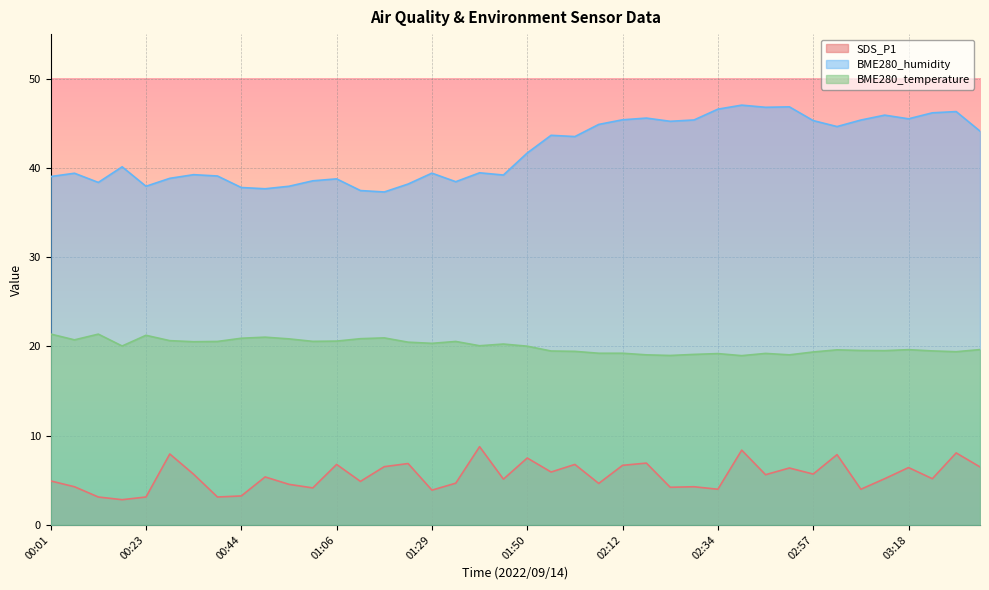

Reading right to left, extract all data points from this chart.

SDS_P1: 03:35=6.5	03:29=8.1	03:24=5.2	03:18=6.4	03:13=5.2	03:08=4.0	03:02=7.9	02:57=5.7	02:52=6.4	02:46=5.6	02:40=8.4	02:34=4.0	02:29=4.3	02:23=4.2	02:18=6.9	02:12=6.7	02:07=4.7	02:02=6.8	01:56=5.9	01:50=7.5	01:45=5.1	01:40=8.8	01:34=4.7	01:29=3.9	01:23=6.9	01:17=6.5	01:12=4.9	01:06=6.8	01:01=4.2	00:55=4.5	00:50=5.4	00:44=3.2	00:39=3.1	00:34=5.7	00:28=8.0	00:23=3.1	00:17=2.8	00:12=3.1	00:07=4.3	00:01=4.9
BME280_humidity: 03:35=44.1	03:29=46.3	03:24=46.2	03:18=45.5	03:13=45.9	03:08=45.4	03:02=44.6	02:57=45.3	02:52=46.9	02:46=46.8	02:40=47.0	02:34=46.6	02:29=45.4	02:23=45.2	02:18=45.6	02:12=45.4	02:07=44.9	02:02=43.5	01:56=43.7	01:50=41.7	01:45=39.2	01:40=39.5	01:34=38.5	01:29=39.4	01:23=38.2	01:17=37.3	01:12=37.5	01:06=38.8	01:01=38.6	00:55=38.0	00:50=37.7	00:44=37.8	00:39=39.1	00:34=39.2	00:28=38.8	00:23=38.0	00:17=40.1	00:12=38.4	00:07=39.4	00:01=39.0
BME280_temperature: 03:35=19.6	03:29=19.4	03:24=19.5	03:18=19.6	03:13=19.5	03:08=19.6	03:02=19.6	02:57=19.4	02:52=19.1	02:46=19.2	02:40=19.0	02:34=19.2	02:29=19.1	02:23=19.0	02:18=19.1	02:12=19.2	02:07=19.2	02:02=19.4	01:56=19.5	01:50=20.0	01:45=20.3	01:40=20.1	01:34=20.6	01:29=20.4	01:23=20.5	01:17=21.0	01:12=20.9	01:06=20.6	01:01=20.6	00:55=20.9	00:50=21.0	00:44=20.9	00:39=20.6	00:34=20.5	00:28=20.6	00:23=21.2	00:17=20.1	00:12=21.4	00:07=20.7	00:01=21.4